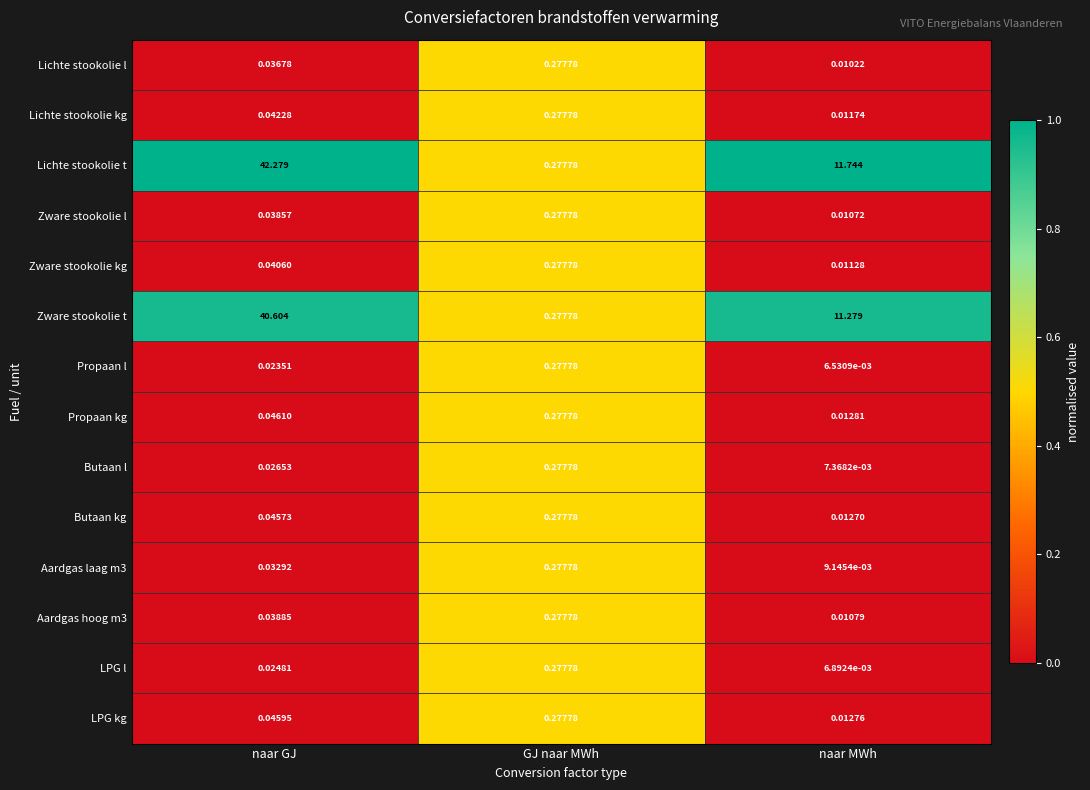

Where is Lichte stookolie kg nearest to the value 0?

naar MWh